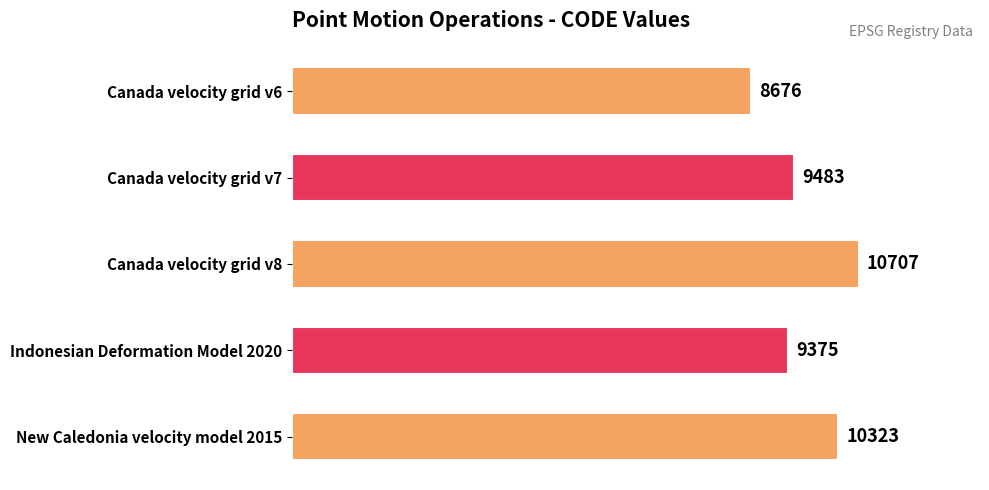

What is the difference between the second highest and minimum values?

1647